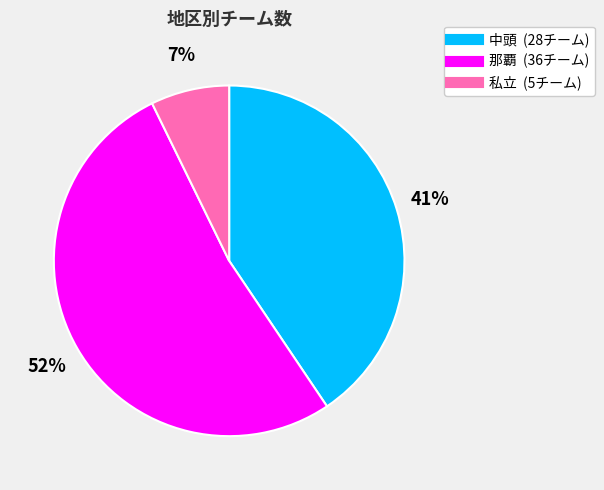

Does 私立 represent more than half of the total?

No